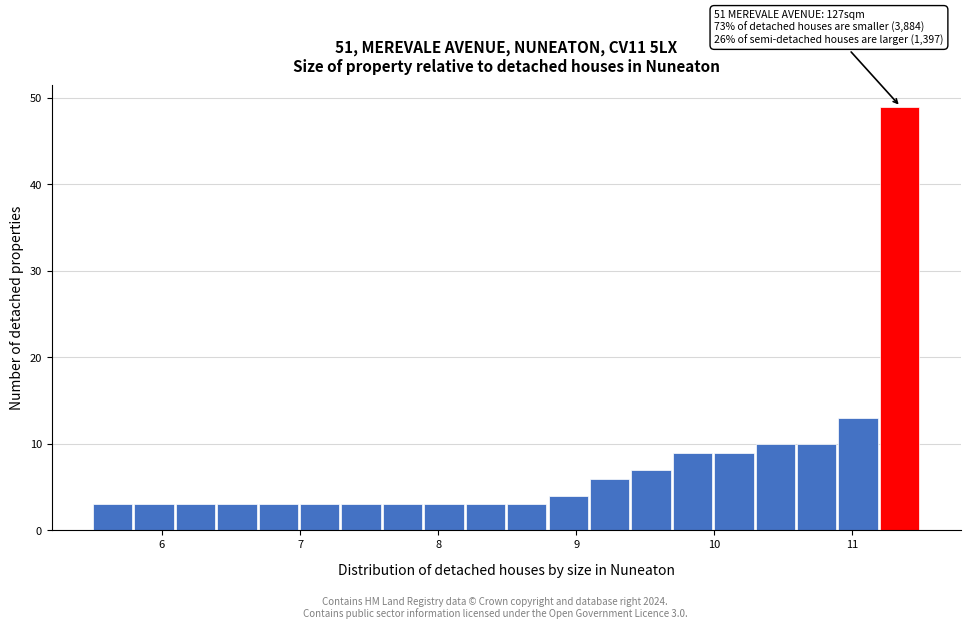

Read against the x-axis, roughly where is the centre of the tallest bar?

11.3